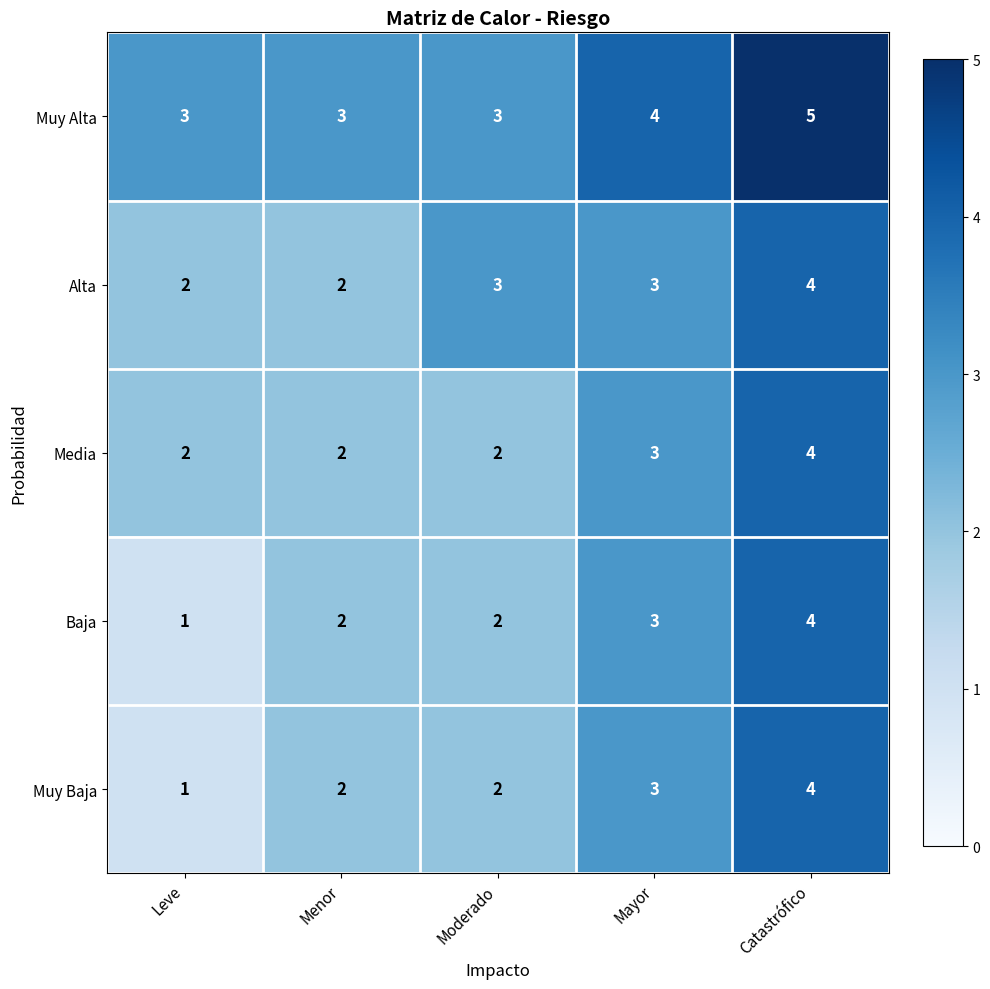

What is the sum of the Alta values at Menor and Leve?

4